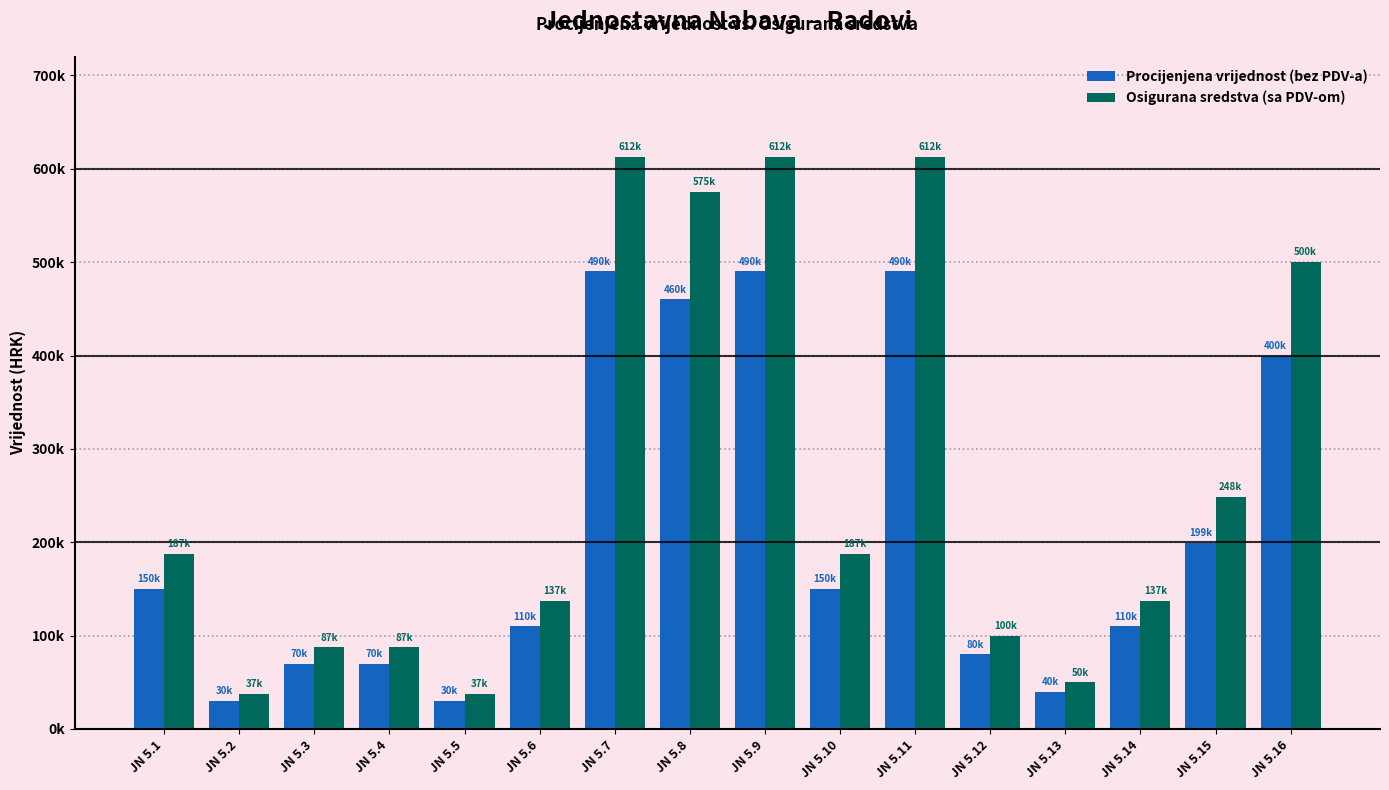

Are the bars horizontal?

No